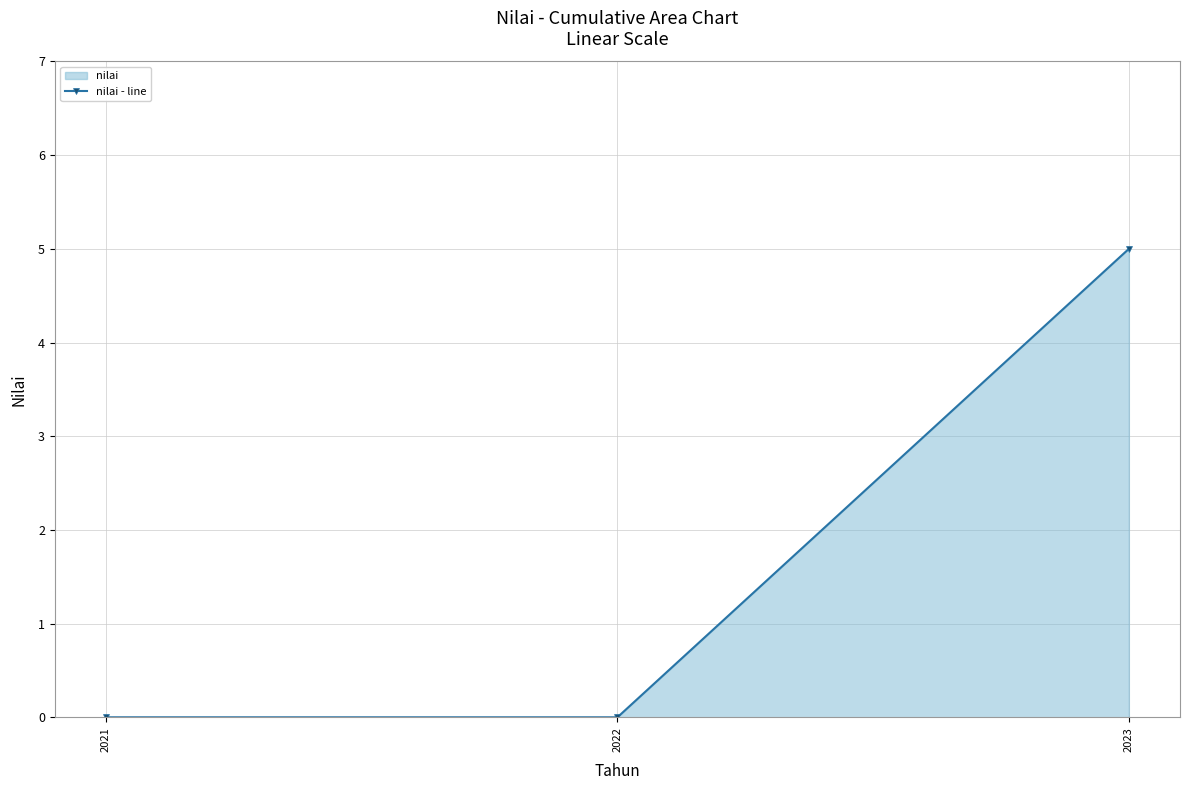

Reading left to right, extract all data points from this chart.

2021=0	2022=0	2023=5